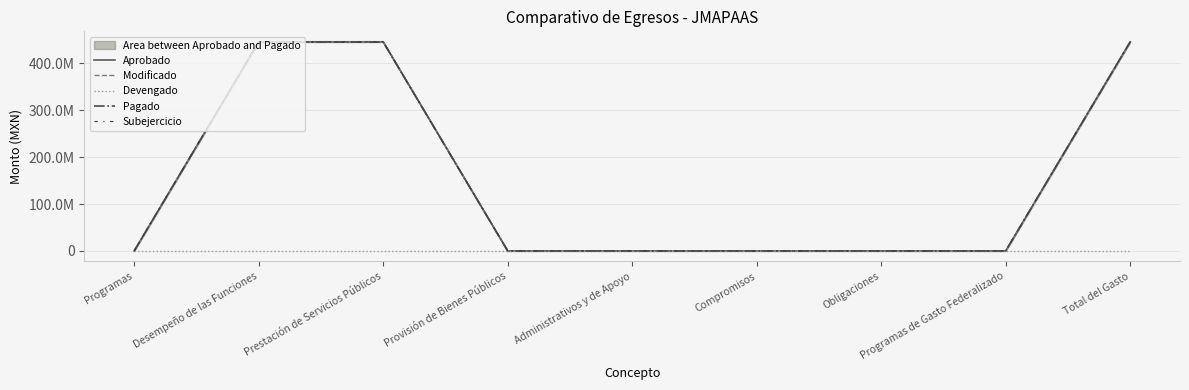

Between Prestación de Servicios Públicos and Compromisos, which is larger?

Prestación de Servicios Públicos